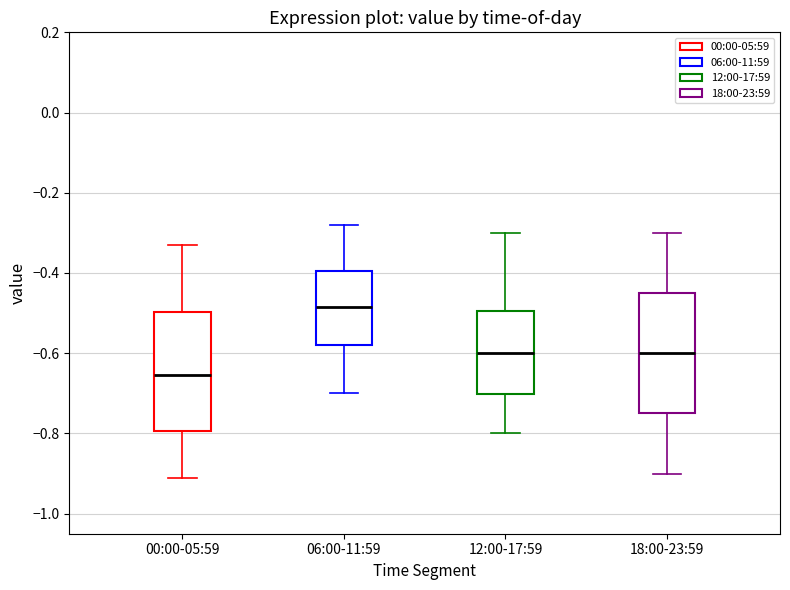

Reading left to right, read every box against the y-axis: the position of its median line, the range the box covers, and the ends of its whiskers. The values are not printed on the chart, so give them approximately, as read against the axis.

00:00-05:59: median -0.66, box -0.80 to -0.50, whiskers -0.90 to -0.32
06:00-11:59: median -0.48, box -0.58 to -0.40, whiskers -0.70 to -0.28
12:00-17:59: median -0.60, box -0.70 to -0.50, whiskers -0.80 to -0.30
18:00-23:59: median -0.60, box -0.74 to -0.44, whiskers -0.90 to -0.30